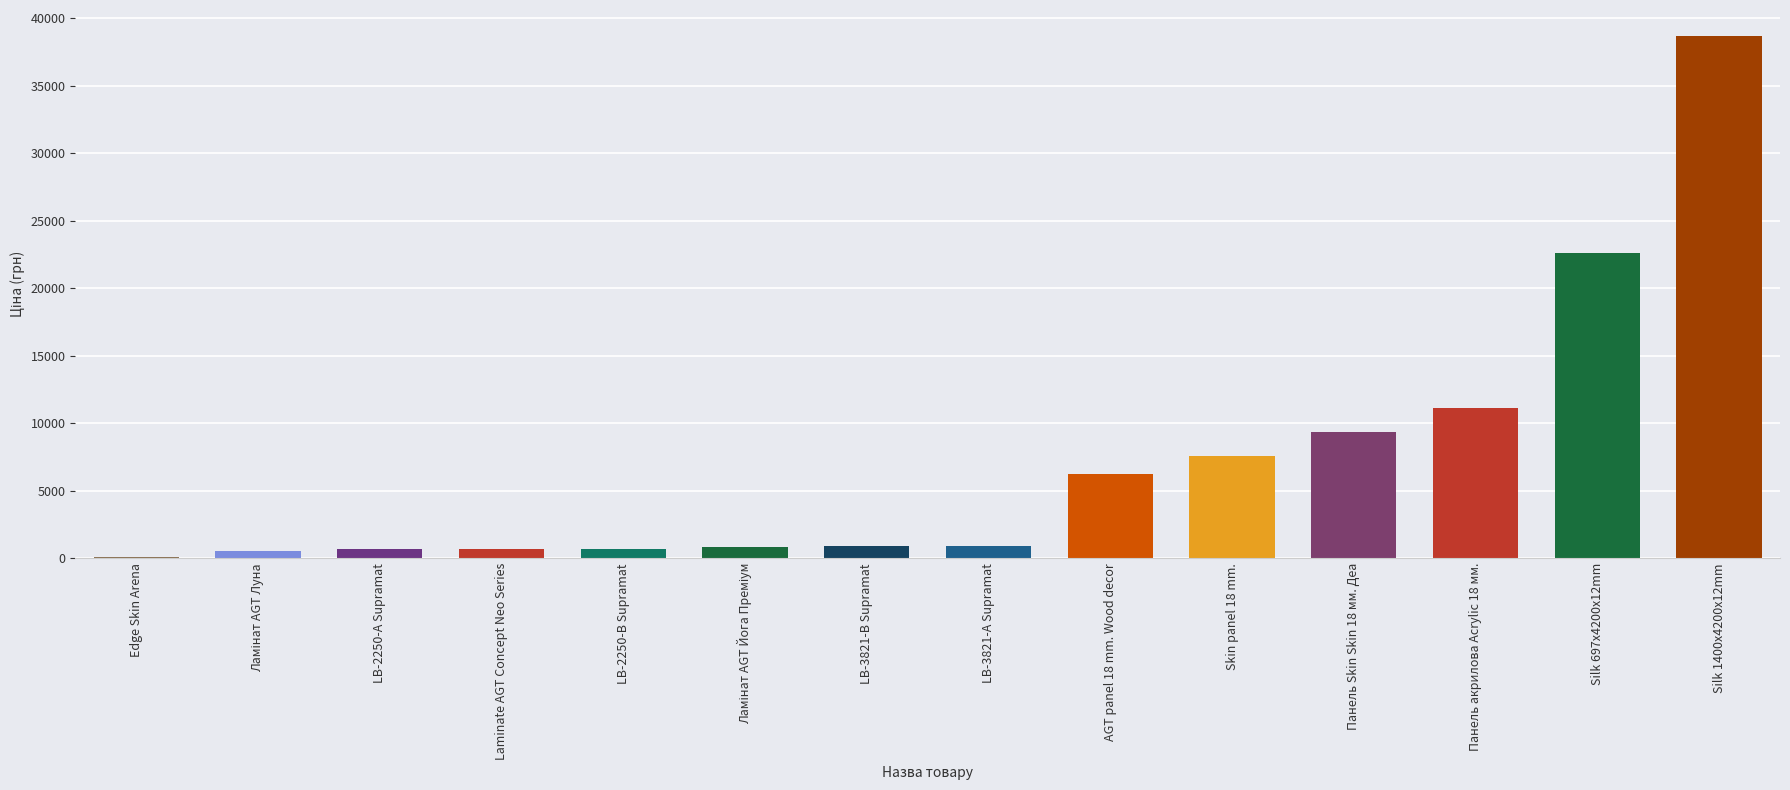

What is the difference between the values at Silk 697x4200x12mm and Silk 1400x4200x12mm?

16058.8